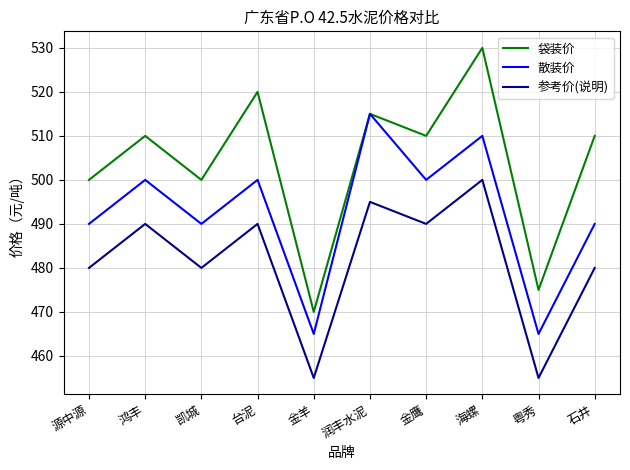

True or false: 参考价(说明) and 散装价 intersect in this chart.

False